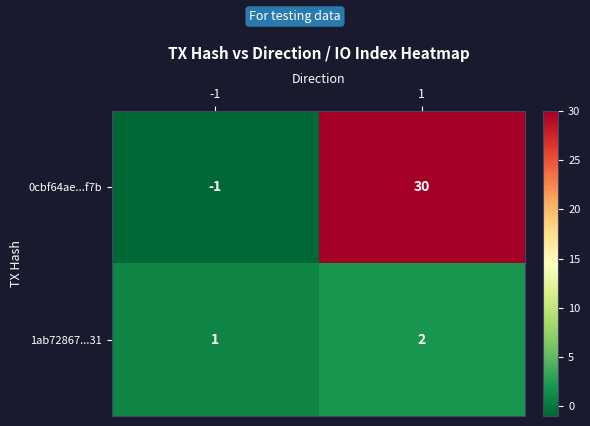

List the series in order of their overall mean, lowest first.

1ab72867...31, 0cbf64ae...f7b